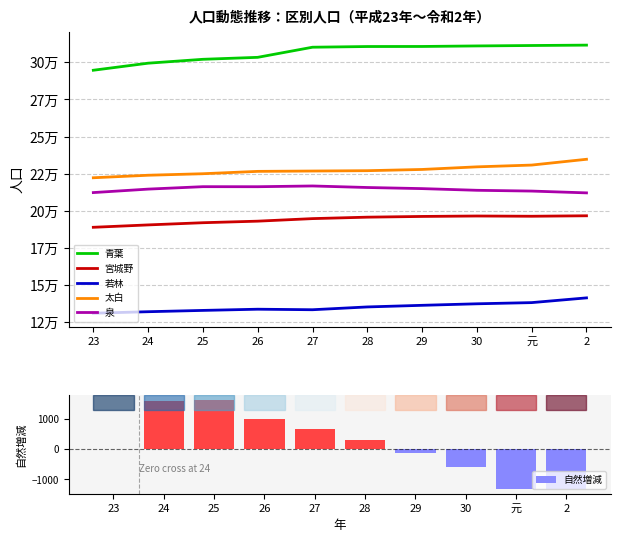

The 太白 series shows 156142 at 元. True or false?

False